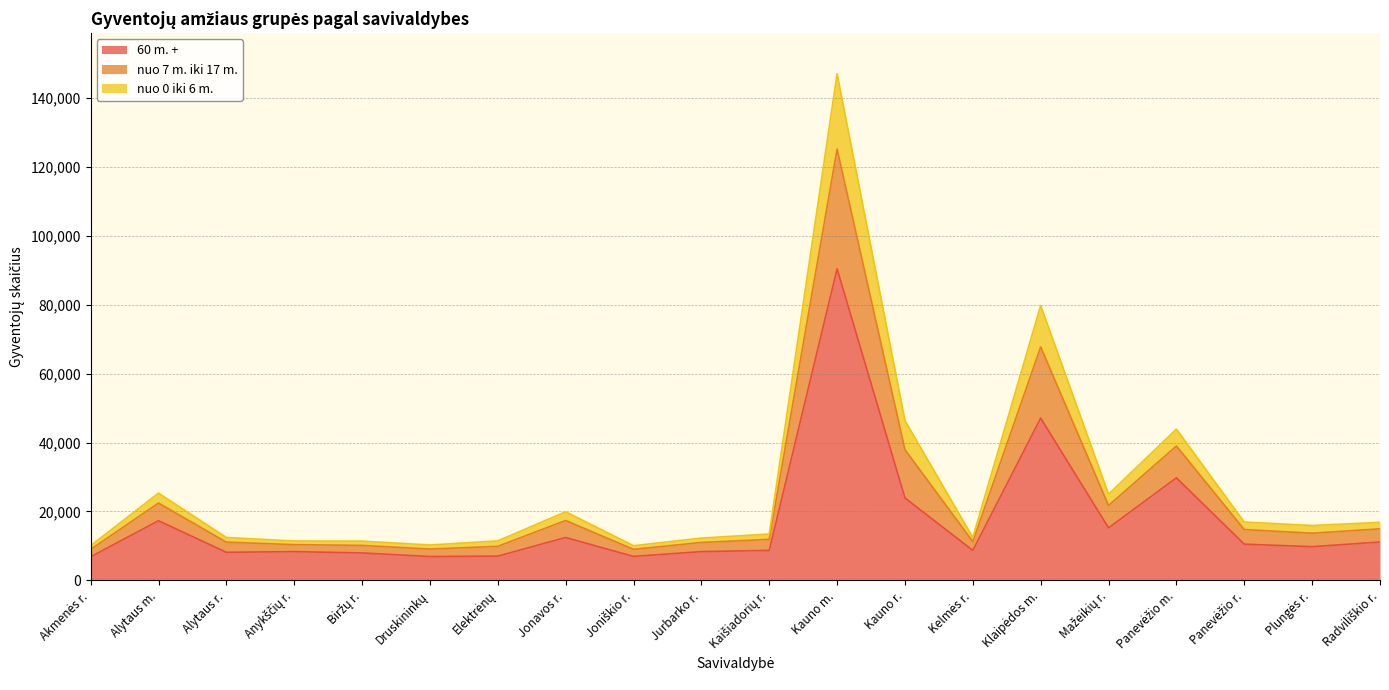

How many data points in 60 m. + are above 9789?

9